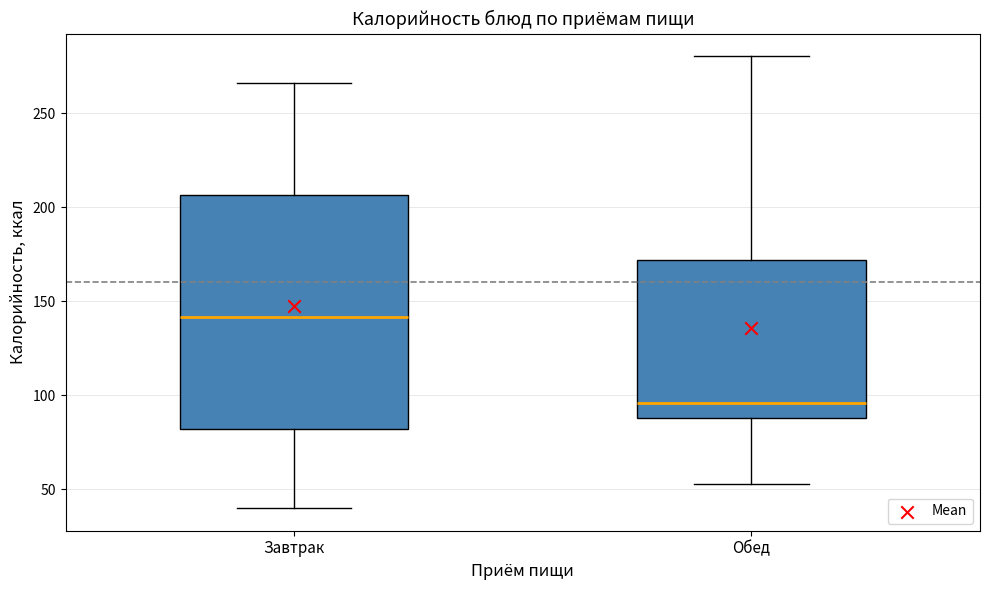

Comparing the boxes themselves (not the whiskers), which one is the tallest?

Завтрак